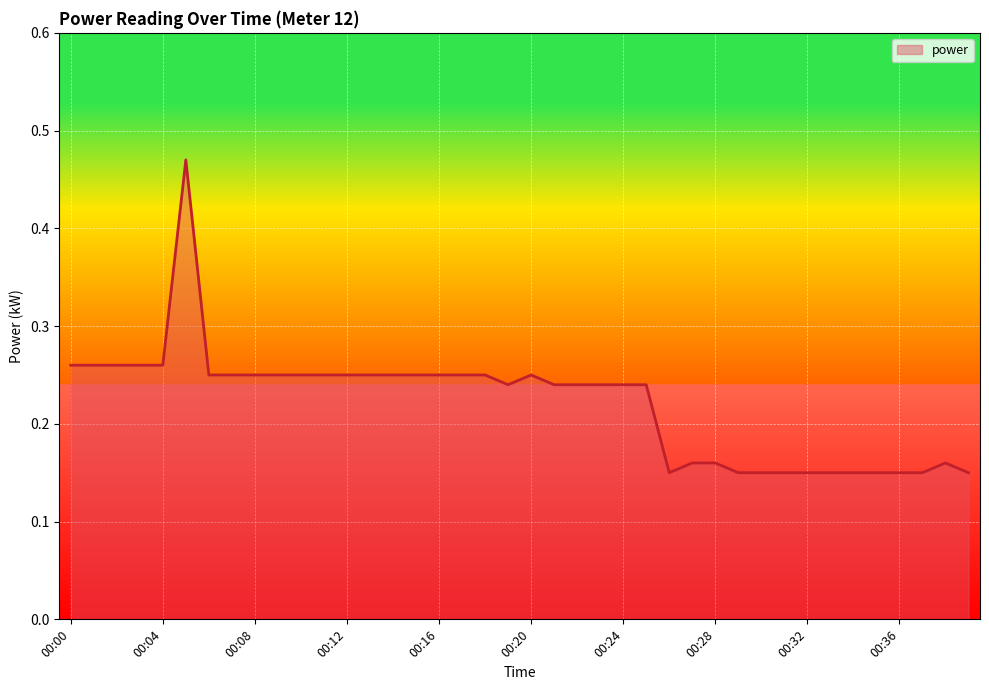

What is the greatest value displayed?

0.5